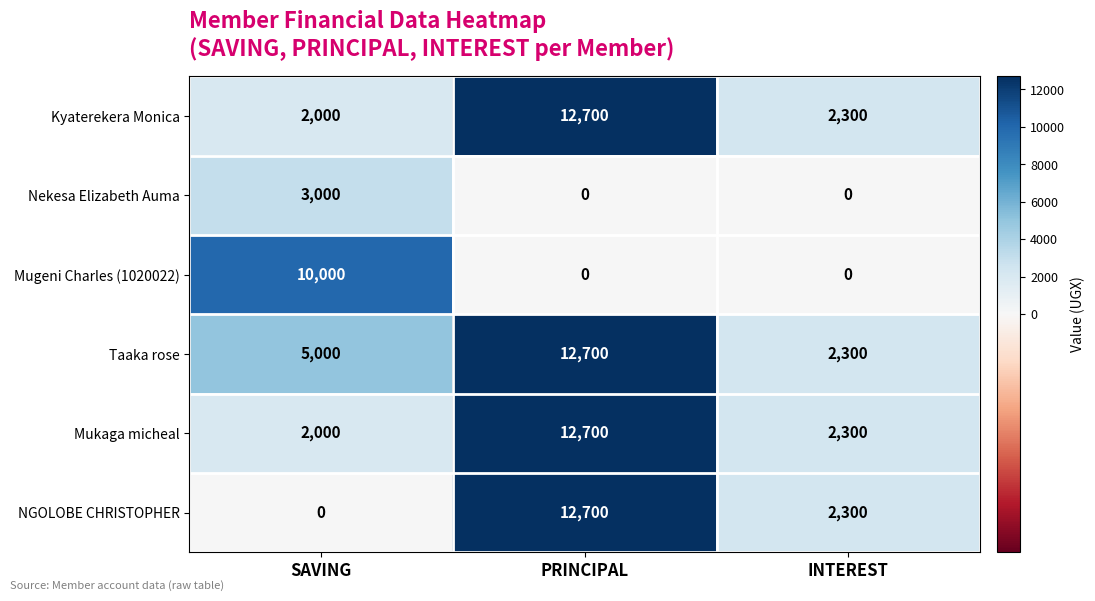

At how many categories does at least one series exceed 9788?

2